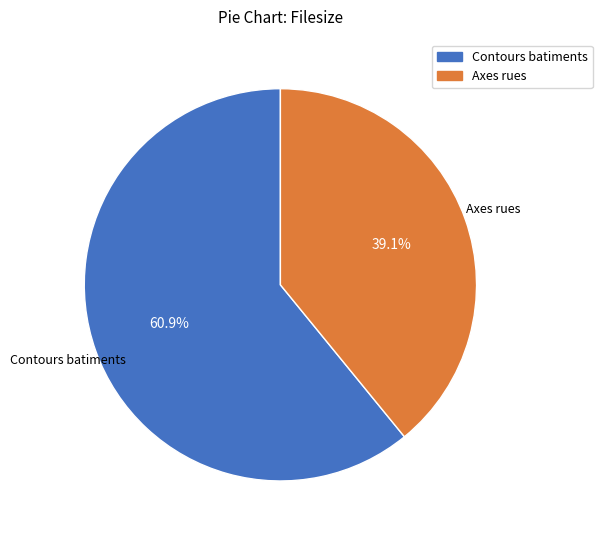

Does Axes rues account for over 50% of the chart?

No